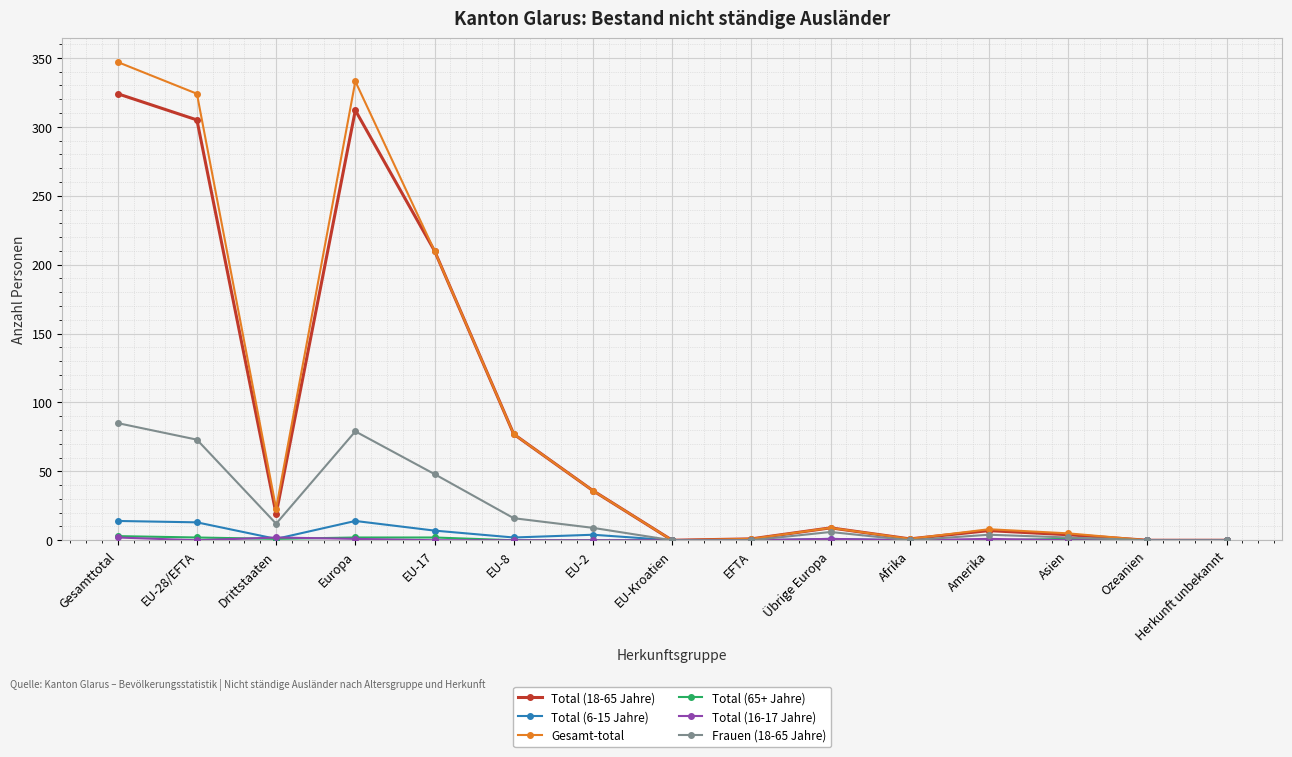

Where is the first local minimum for Frauen (18-65 Jahre)?

Drittstaaten